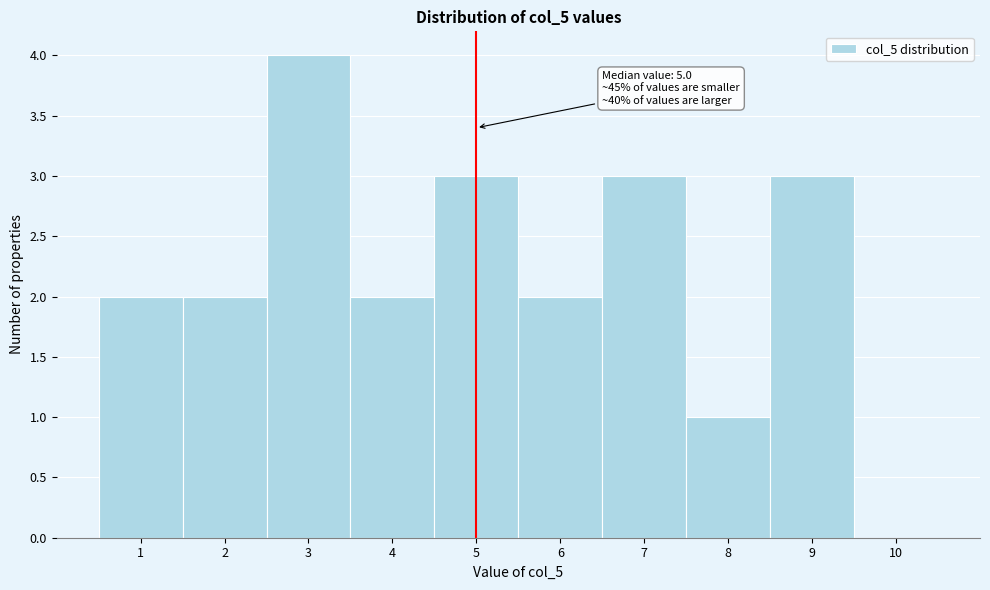

Which range on the x-axis has the tallest bar?

2.5 to 3.5